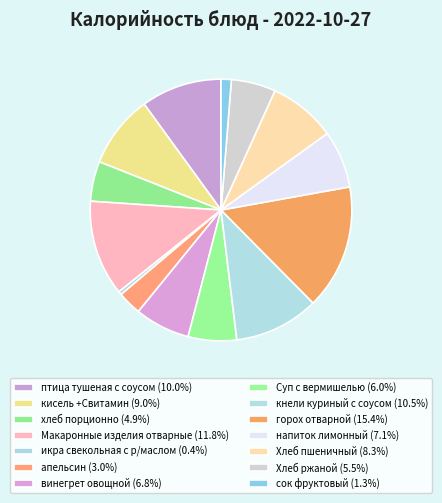

What percentage do апельсин and икра свекольная с р/маслом together represent?

3.4%